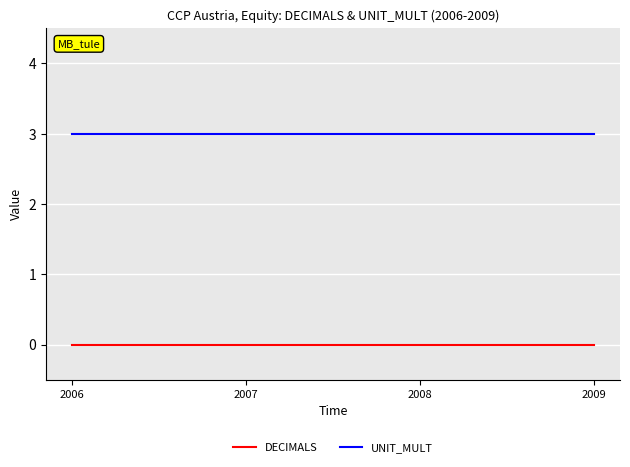

Which series has the largest total across all categories?

UNIT_MULT